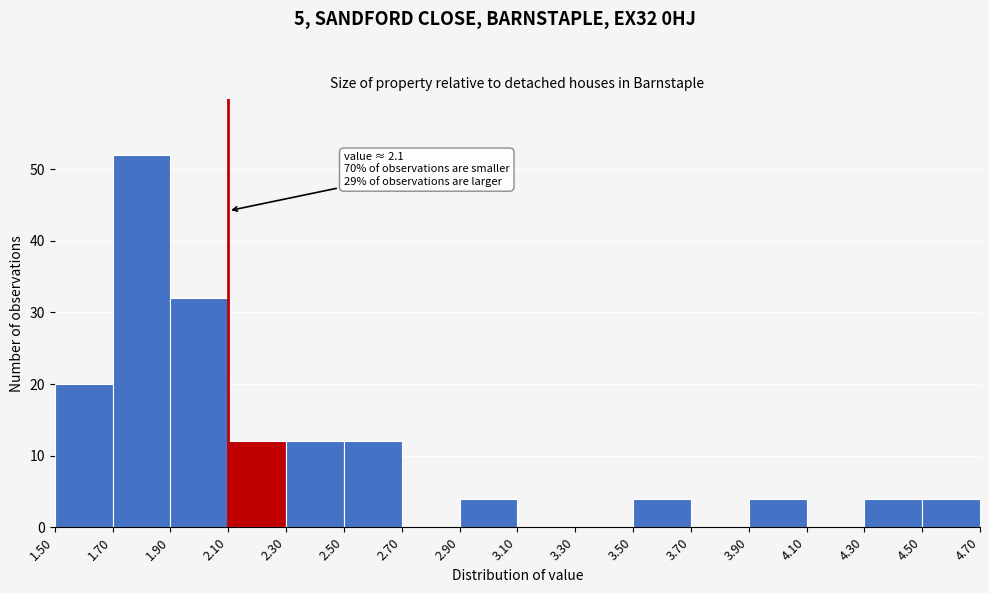

Over which range of the x-axis is the bar tallest?

1.70 to 1.90